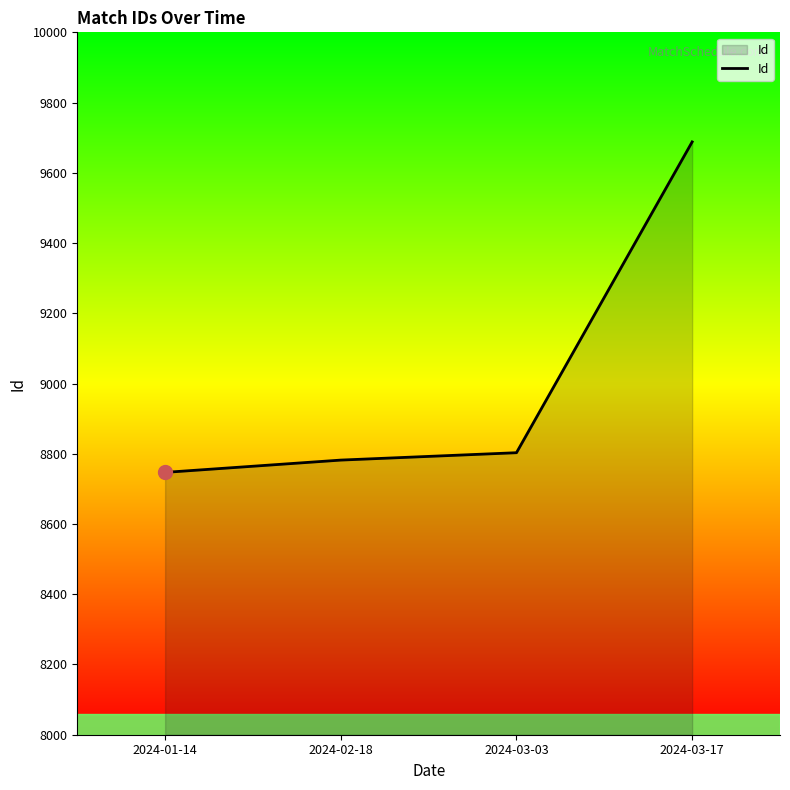

Rank the categories by value from lowest to highest.

2024-01-14, 2024-02-18, 2024-03-03, 2024-03-17